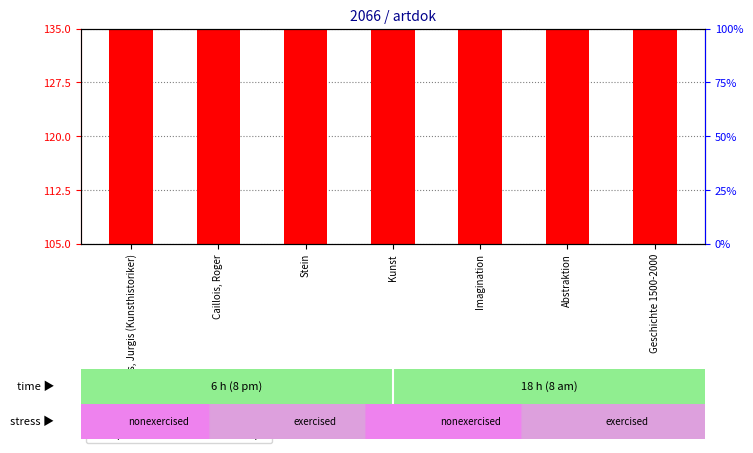

At which category is the sum across all series the highest?

Kunst